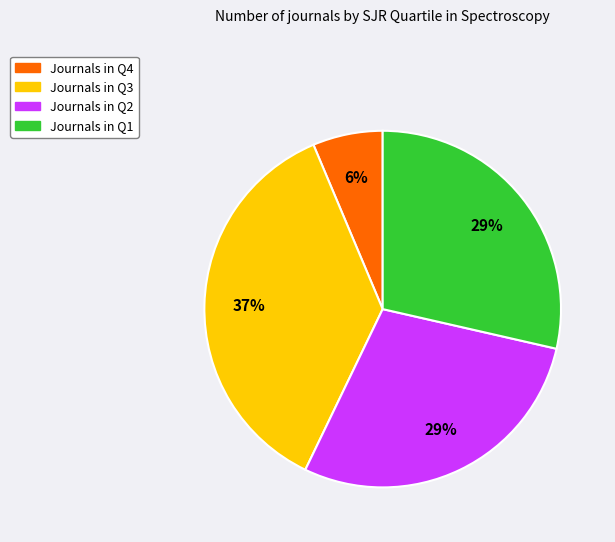

Does any single category account for the majority?

No